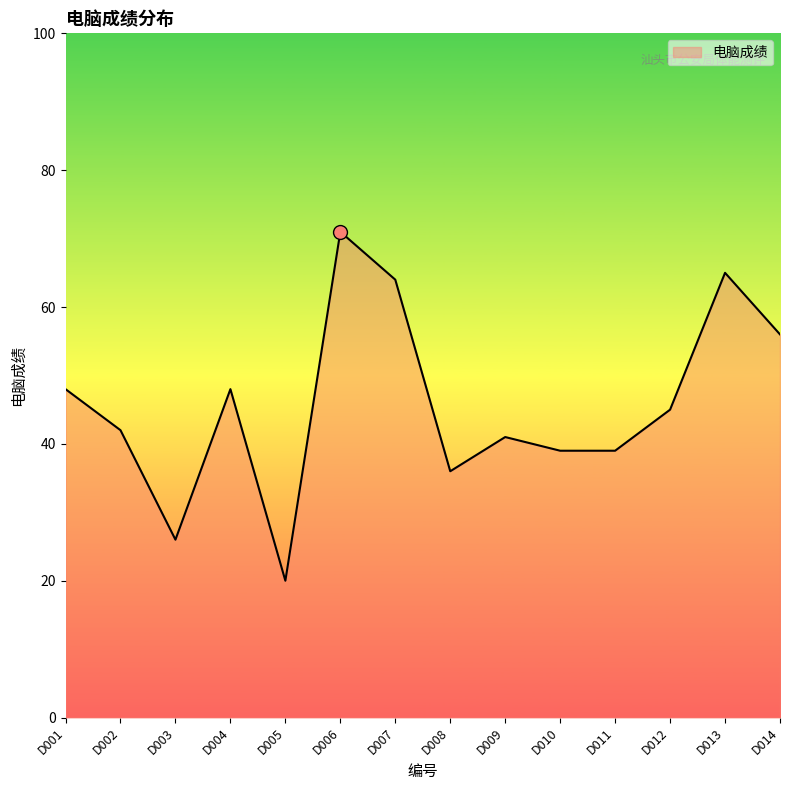

Which category has the lowest value across all series?

D005